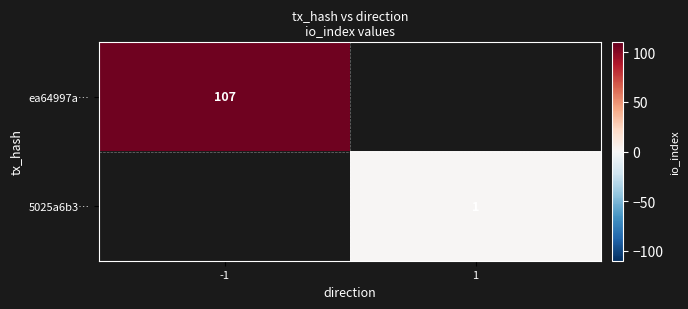

Count the number of categories in the chart.

2